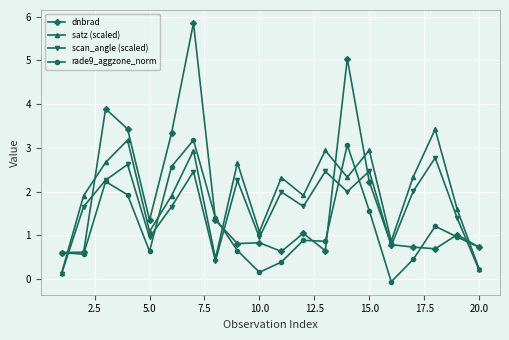

After their last crossing, which series has the higher values: satz (scaled) or dnbrad?

dnbrad